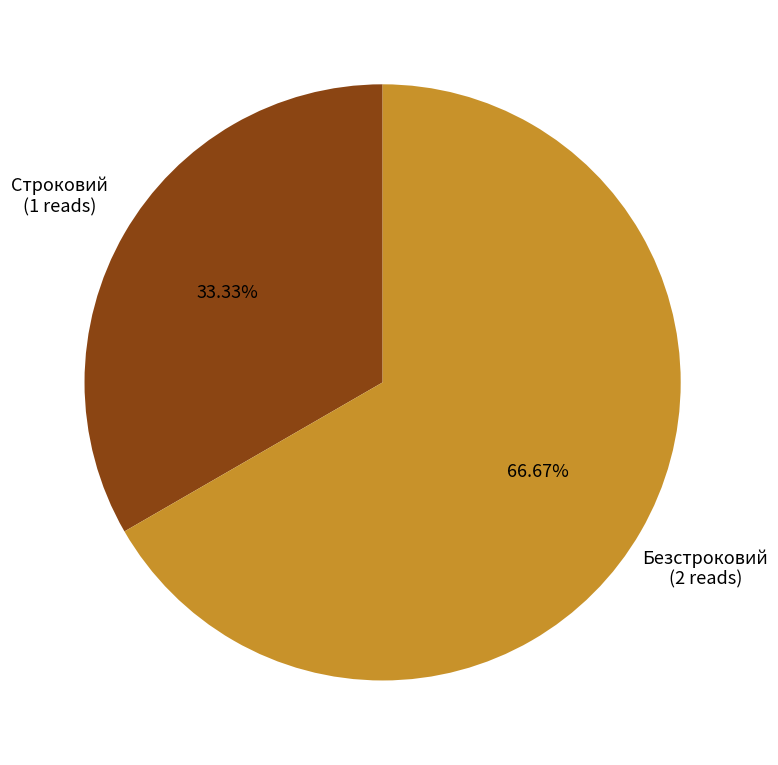

Does any single category account for the majority?

Yes